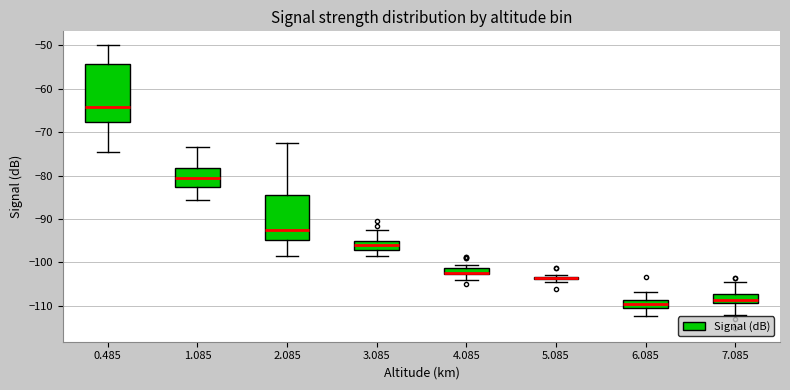

Where does the upper whisker of the box at x = 7.085 end on the y-axis? The values are not printed on the chart, so give them approximately, as read against the axis.

-104